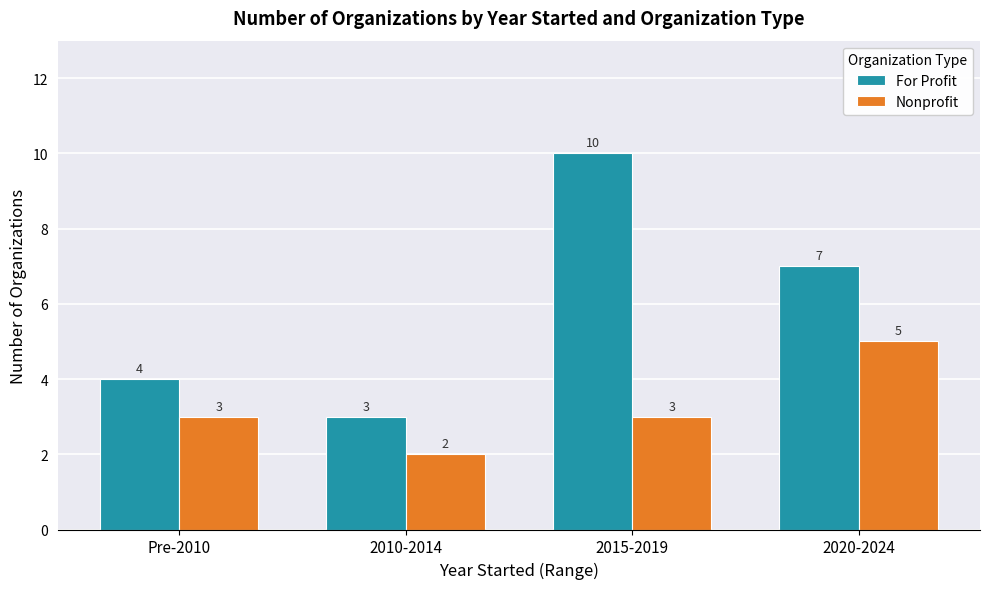

What is the greatest value displayed?

10